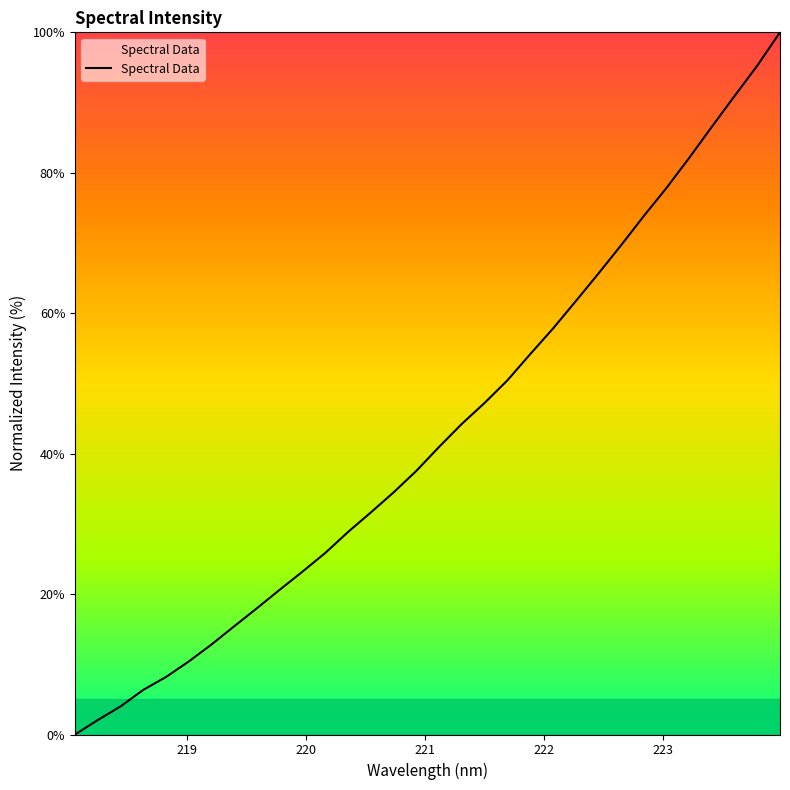

How many values exceed 40?

16